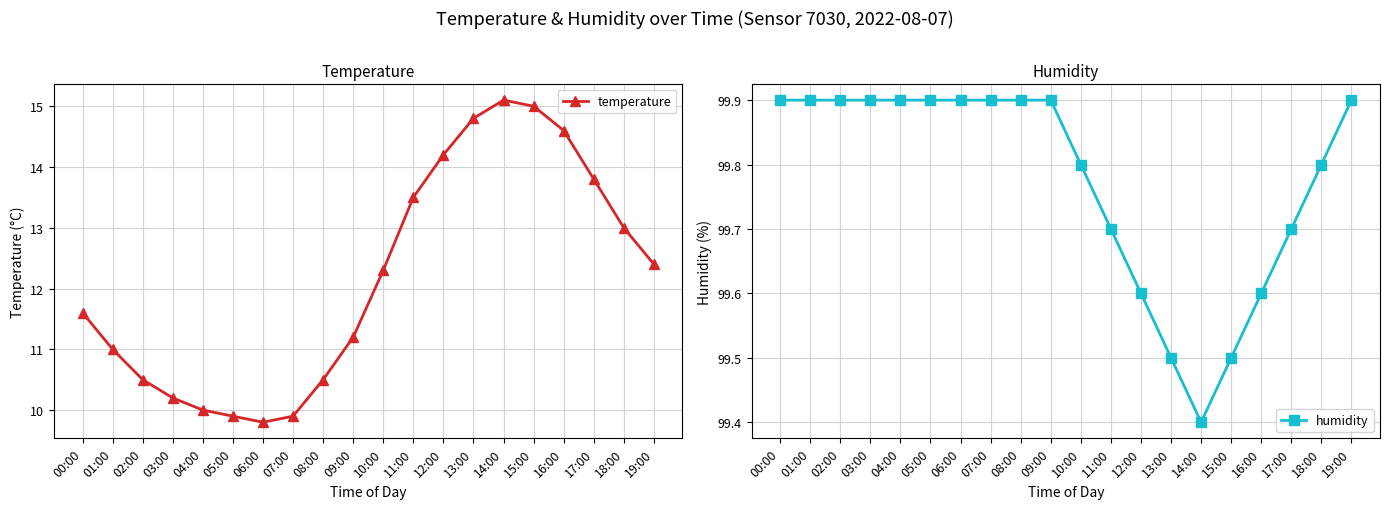

True or false: temperature has more than 0 interior local peaks.

True